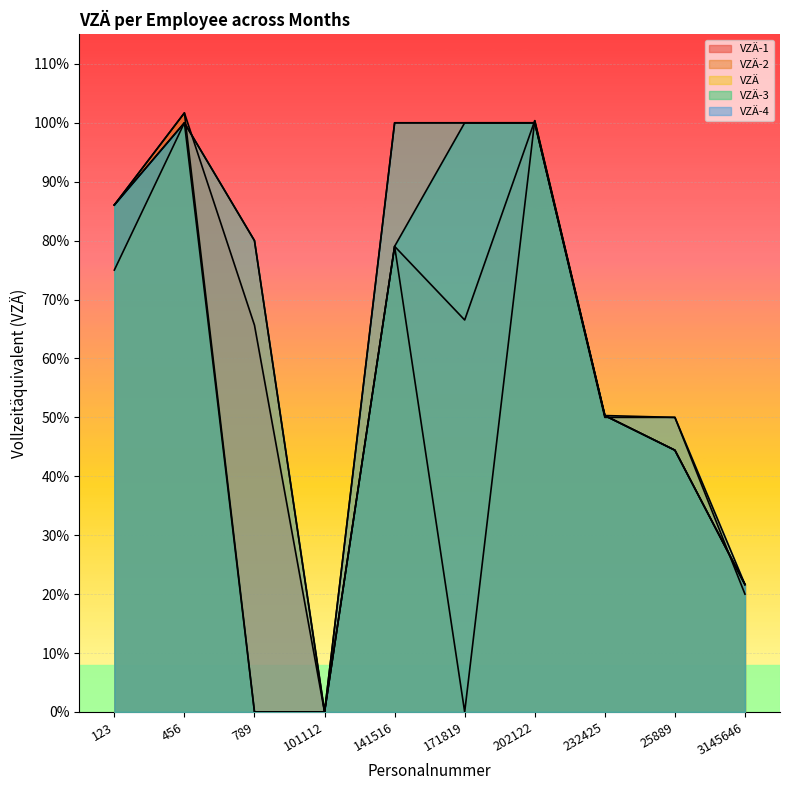

Which has a higher value, 141516 or 202122?

202122